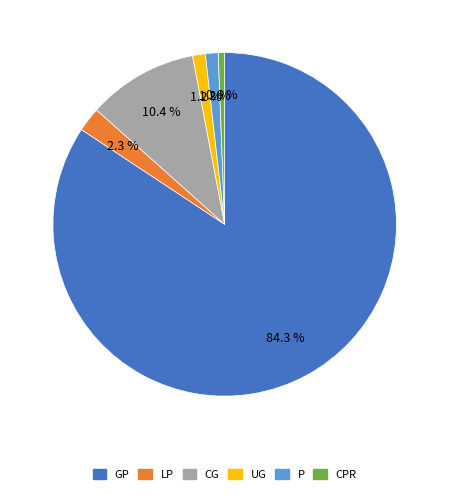

What is the largest slice in the pie chart?

GP